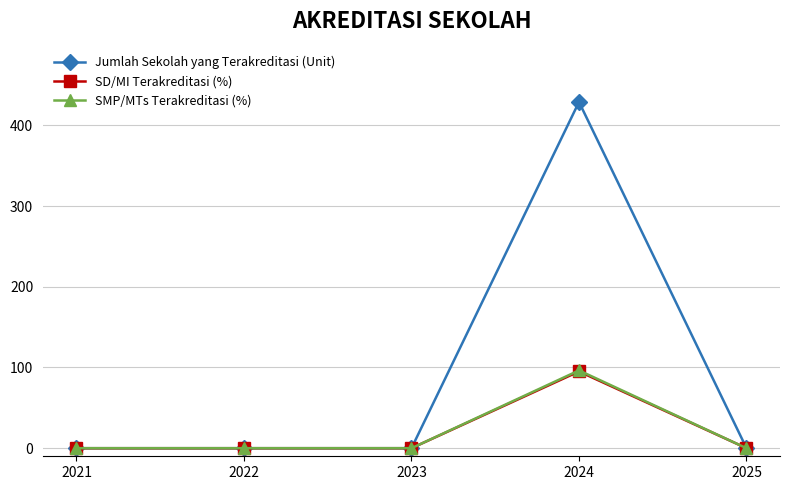

True or false: SD/MI Terakreditasi (%) has a value of 50.8 at 2023.

False